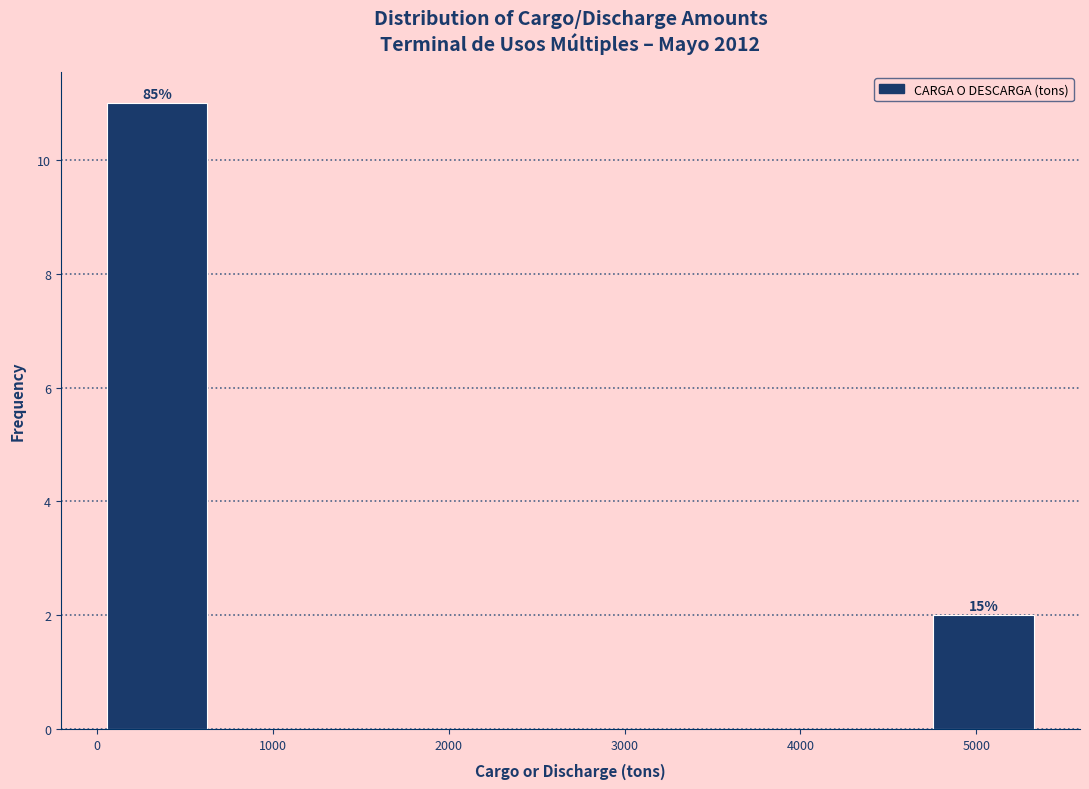

Over which range of the x-axis is the bar tallest?

0 to 700